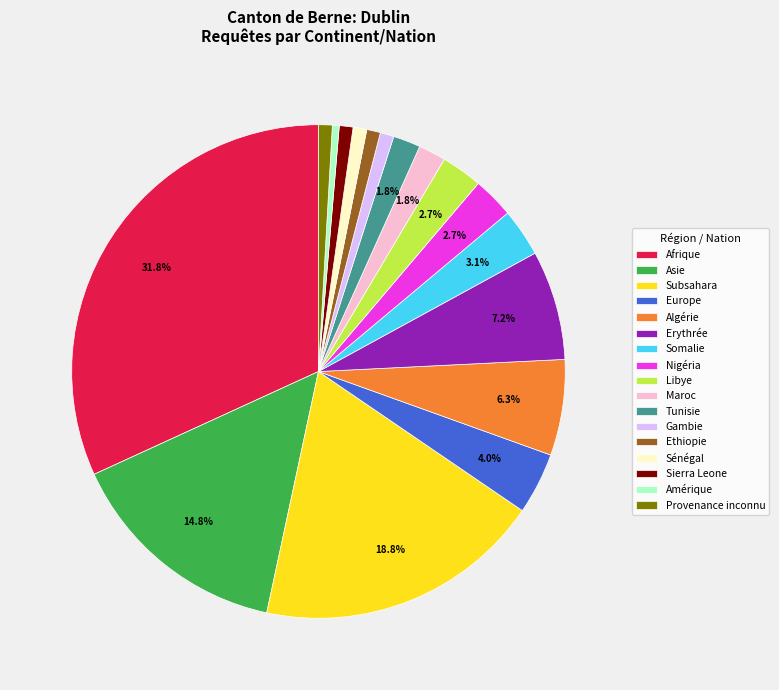

To the nearest percent, what is the combined percentage of Sierra Leone and Afrique?

33%